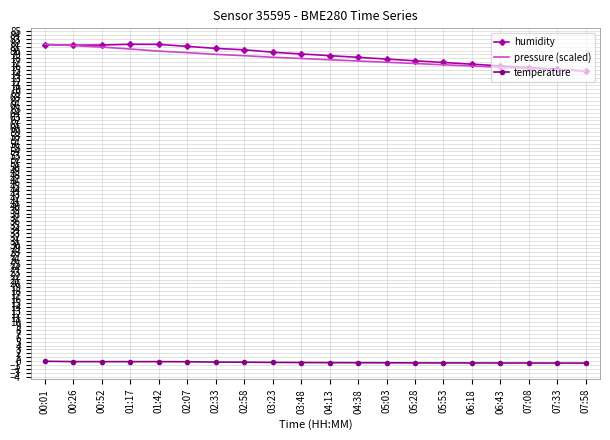

What is the total value across all series at 03:23?

157.5